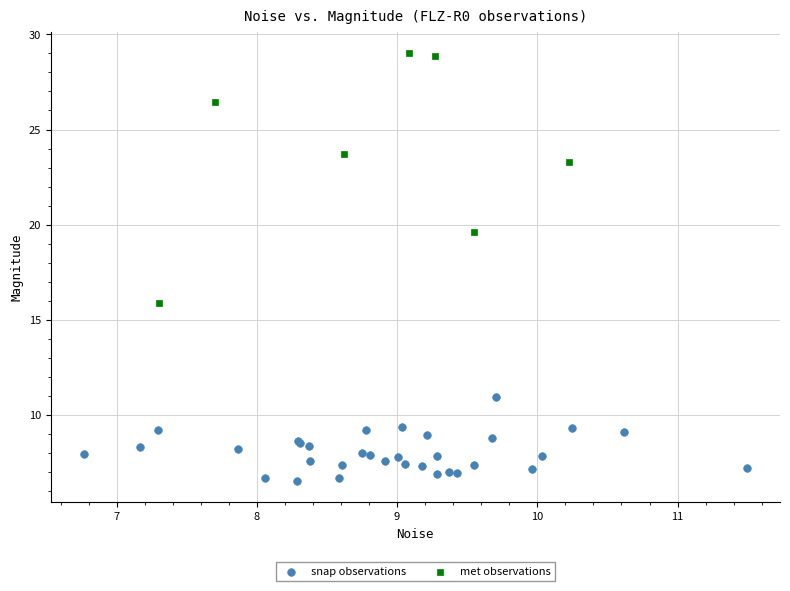

Which series reaches the minimum Y coordinate?

snap observations